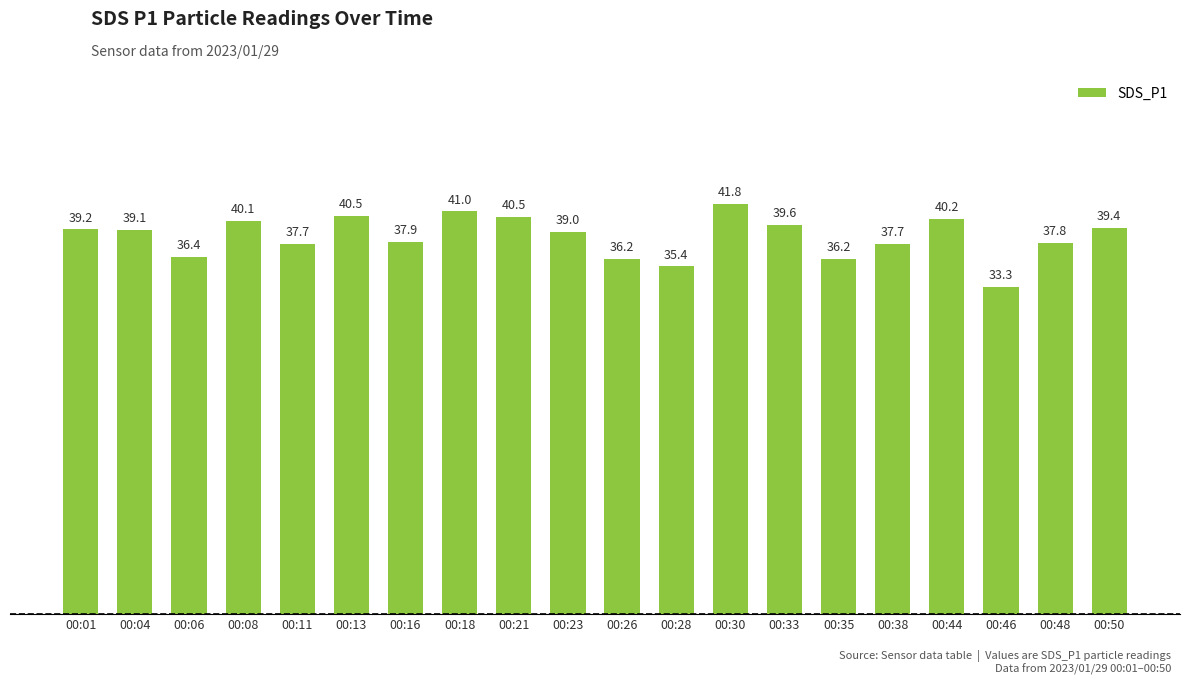

What is the difference between the values at 00:46 and 00:21?

7.2